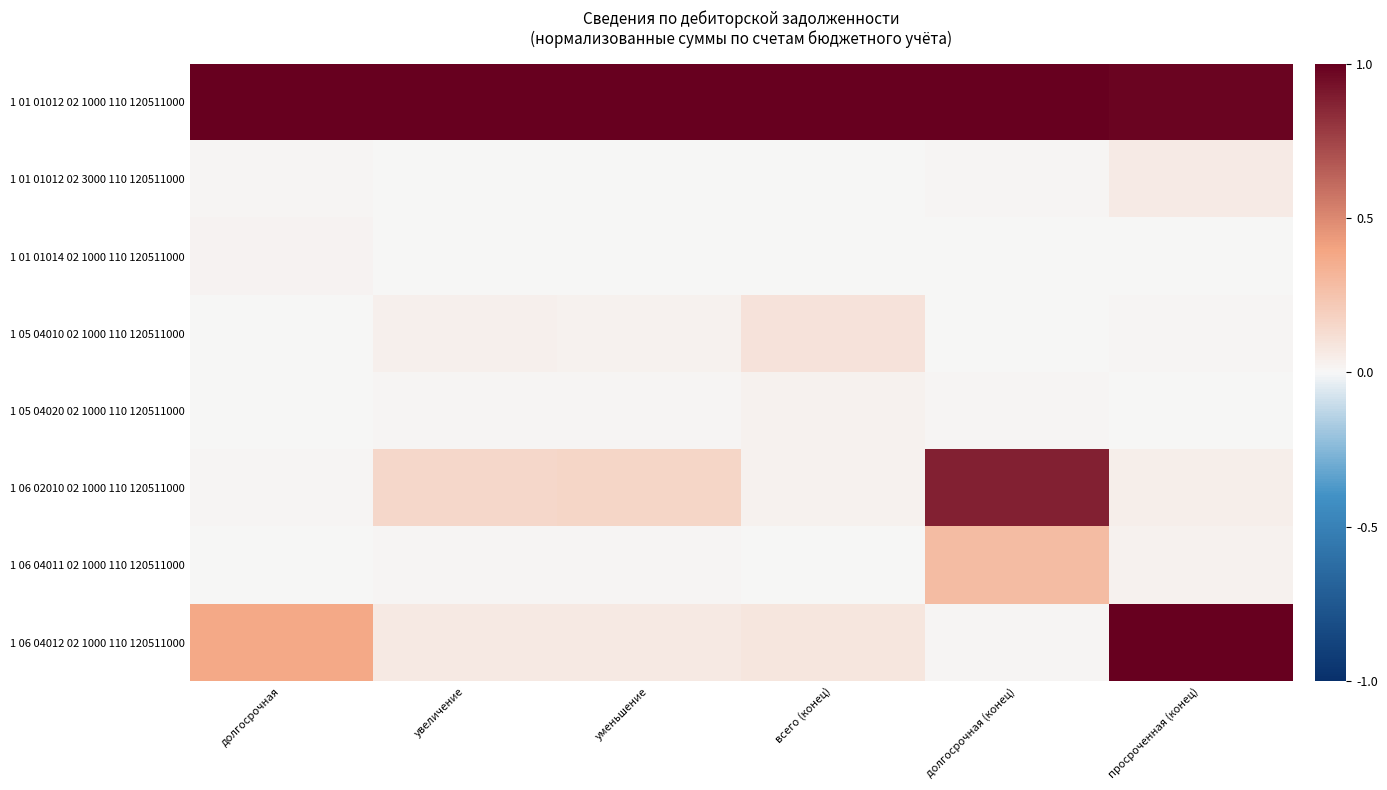

Which series has the largest range (max minus min)?

1 06 04012 02 1000 110 120511000